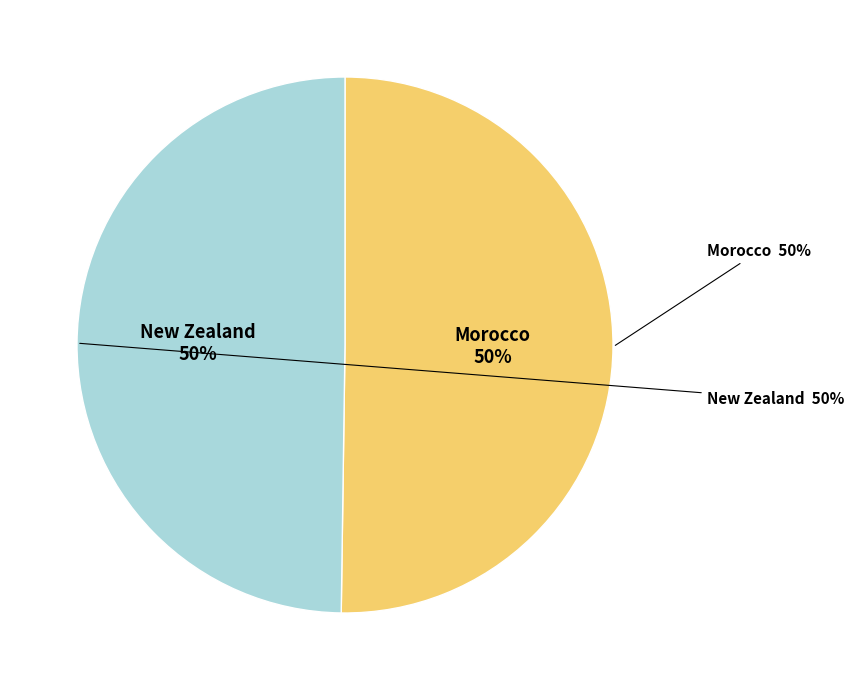

Does New Zealand account for over 50% of the chart?

No